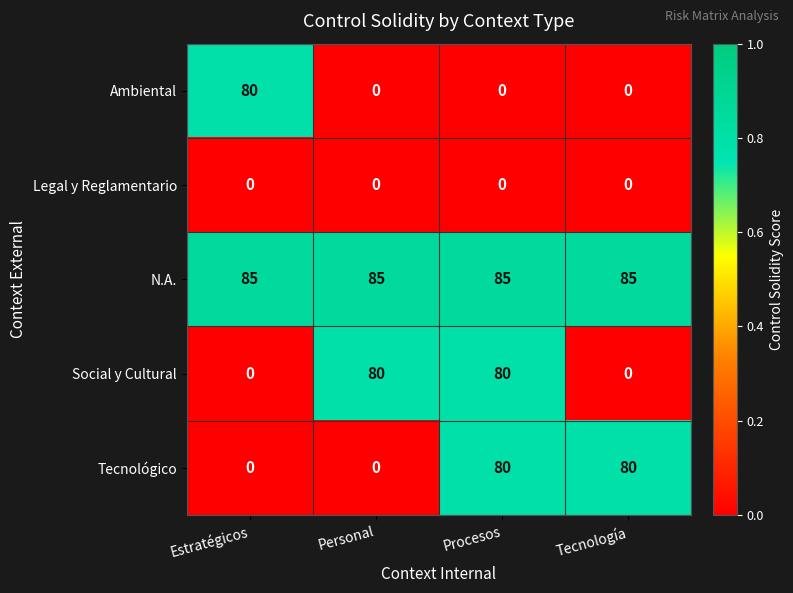

What is the total value across all series at Procesos?

245